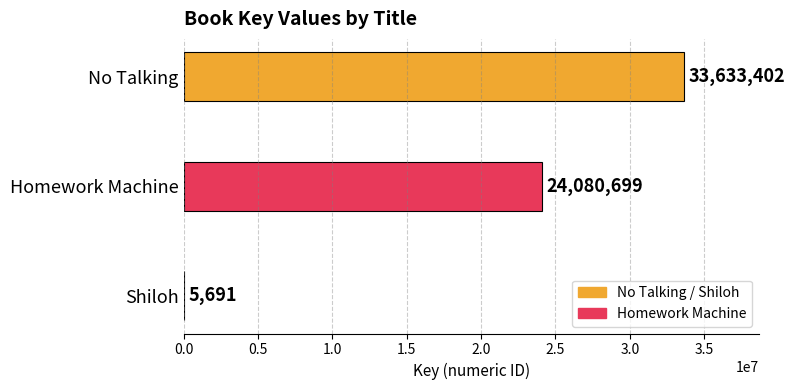

What is the sum of the values at No Talking and Shiloh?

33639093